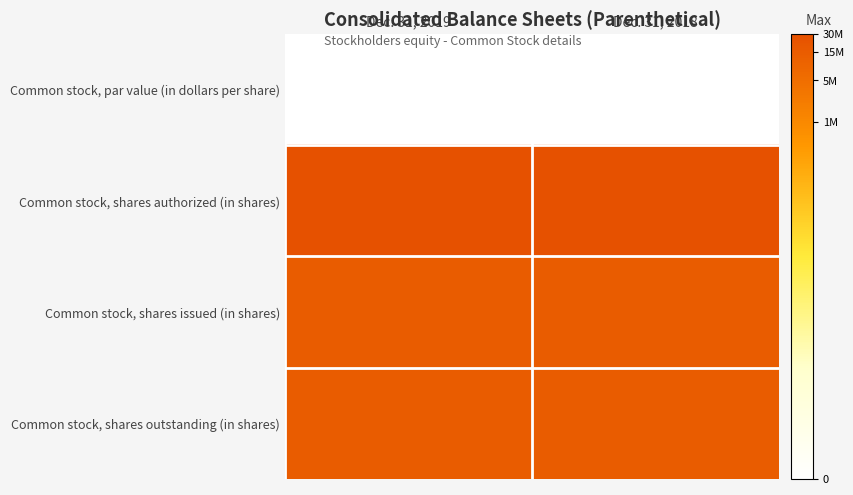

What is the total value across all series at Dec. 31, 2019?

50.2